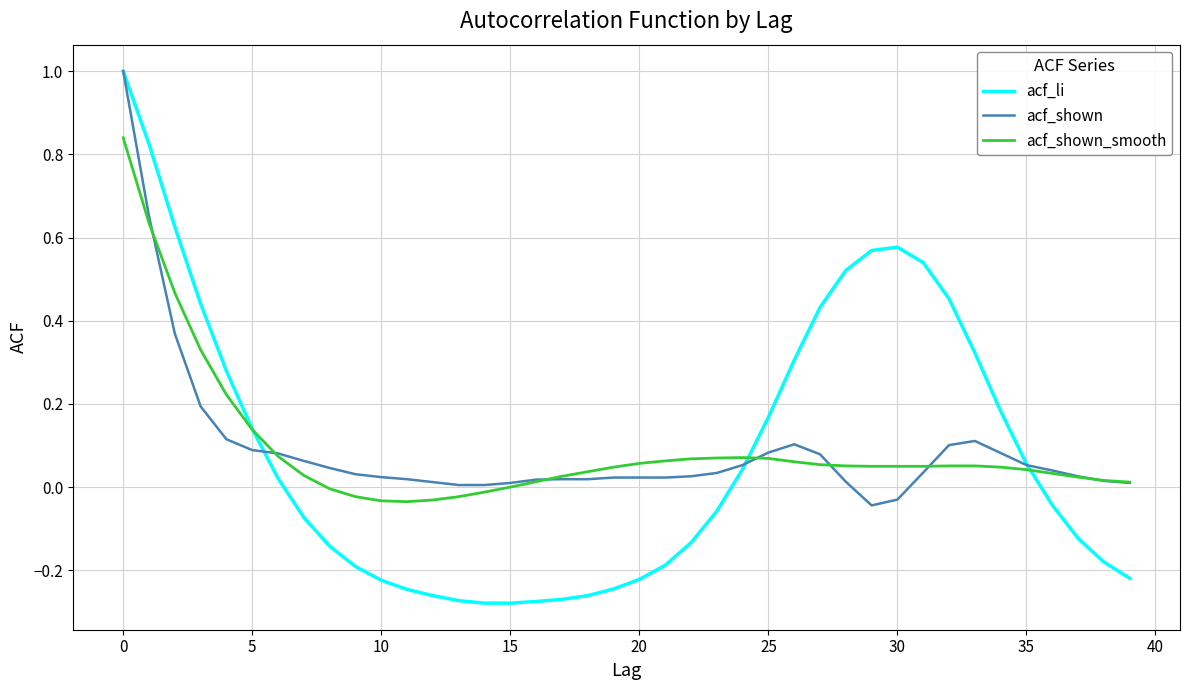

Which series has the widest spread of values?

acf_li